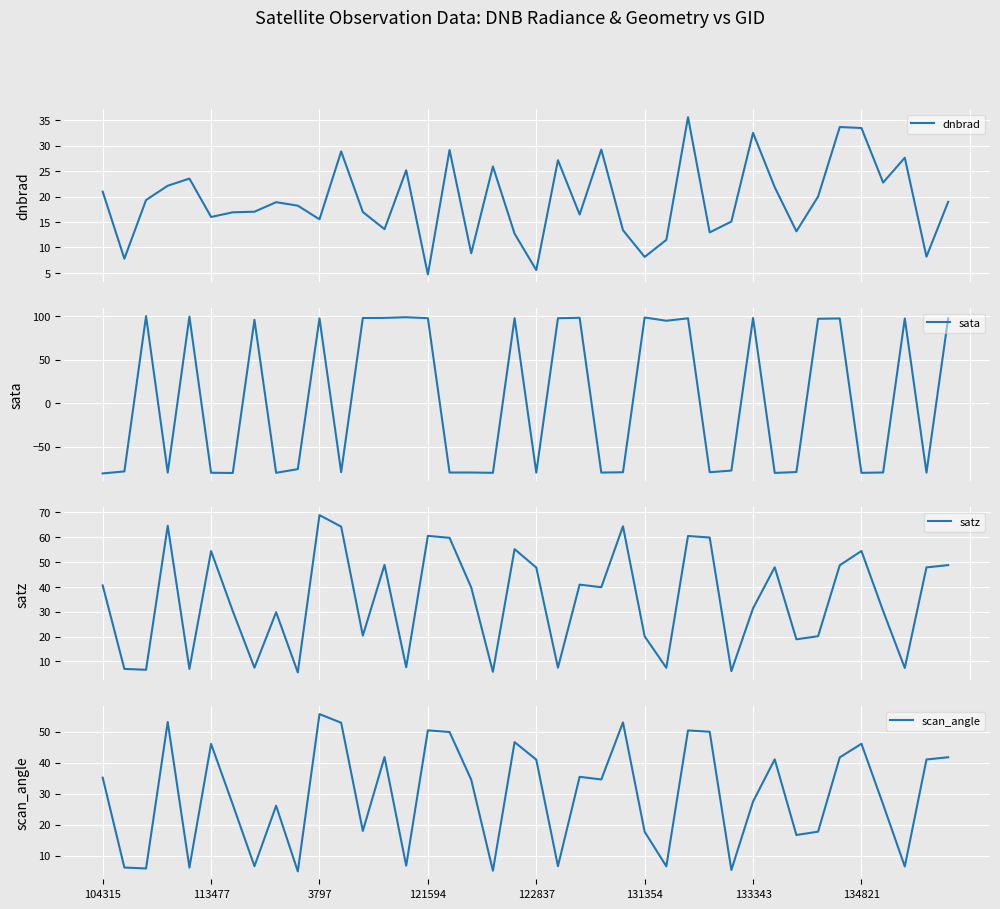

What is the lowest value of the dnbrad series?

4.7